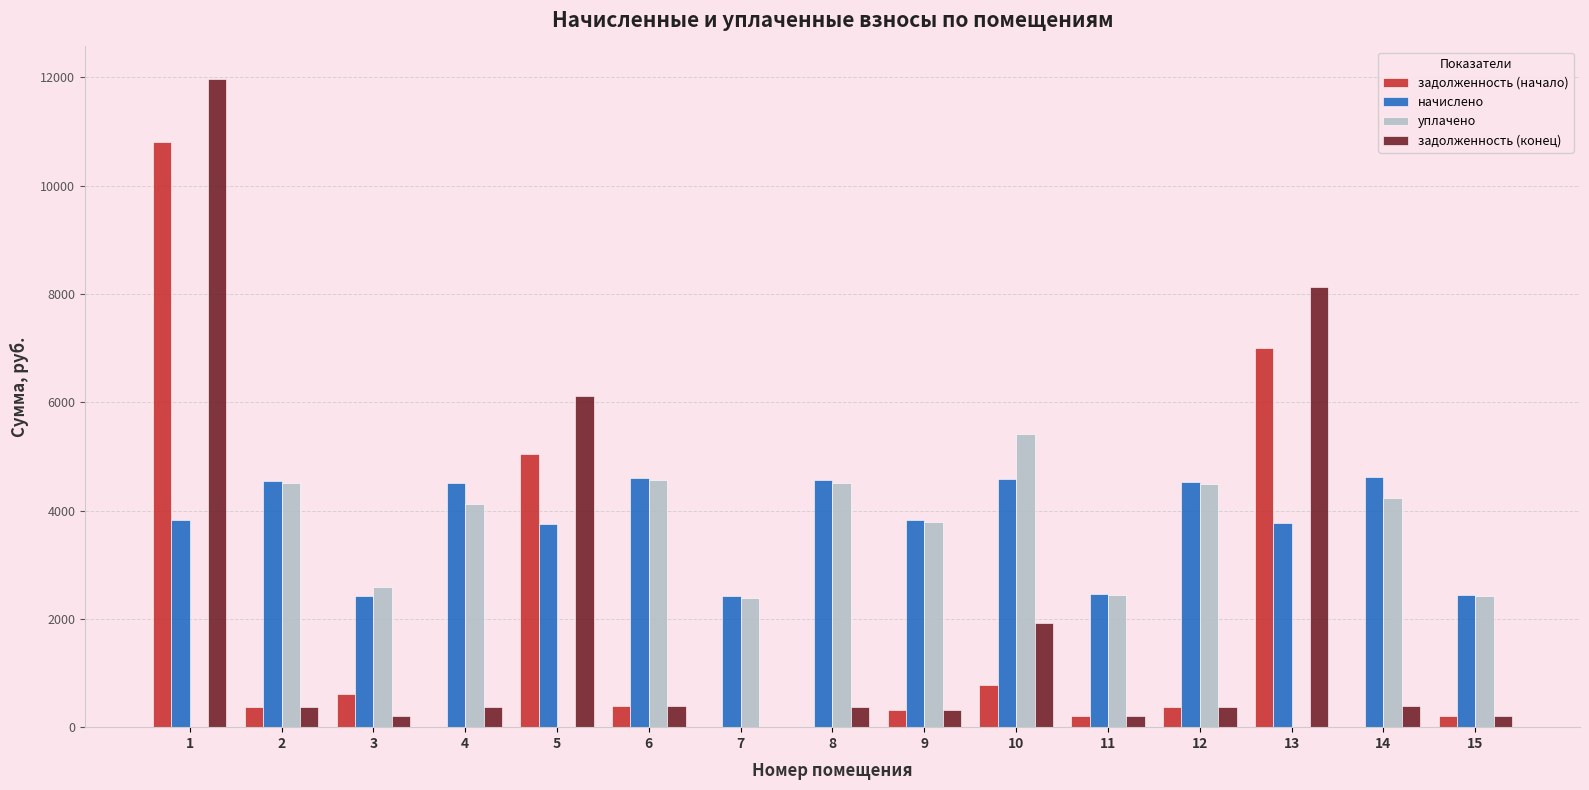

Between 1 and 3, which series saw the biggest shift?

задолженность (конец)